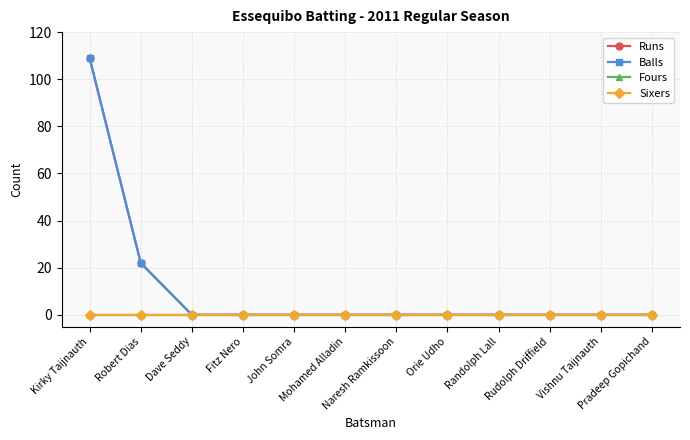

Between Kirky Taijnauth and John Somra, which series saw the biggest shift?

Runs